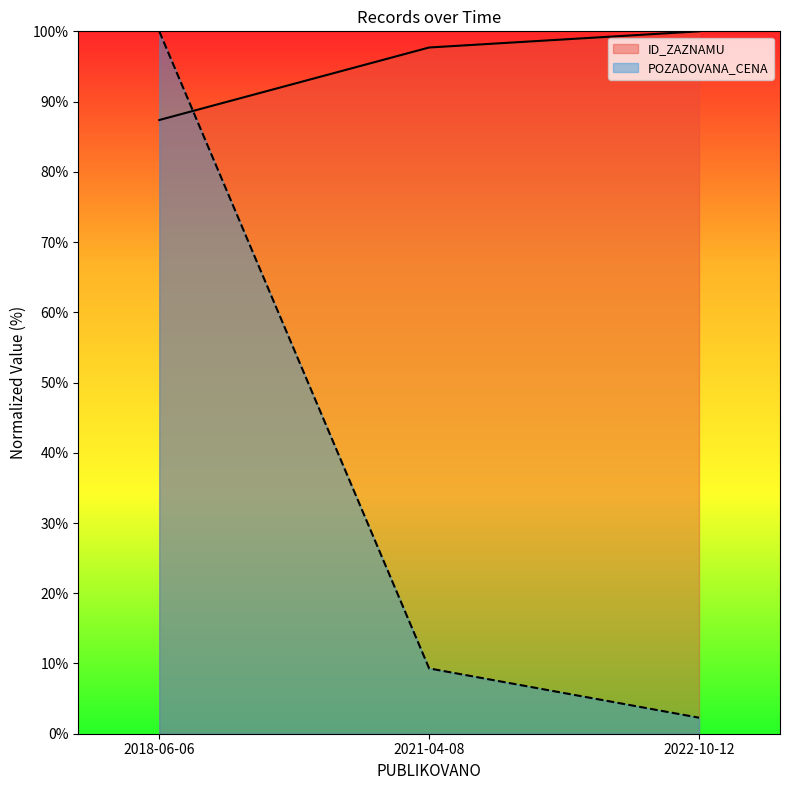

At 2018-06-06, list the series in order from largest to smallest.

POZADOVANA_CENA, ID_ZAZNAMU